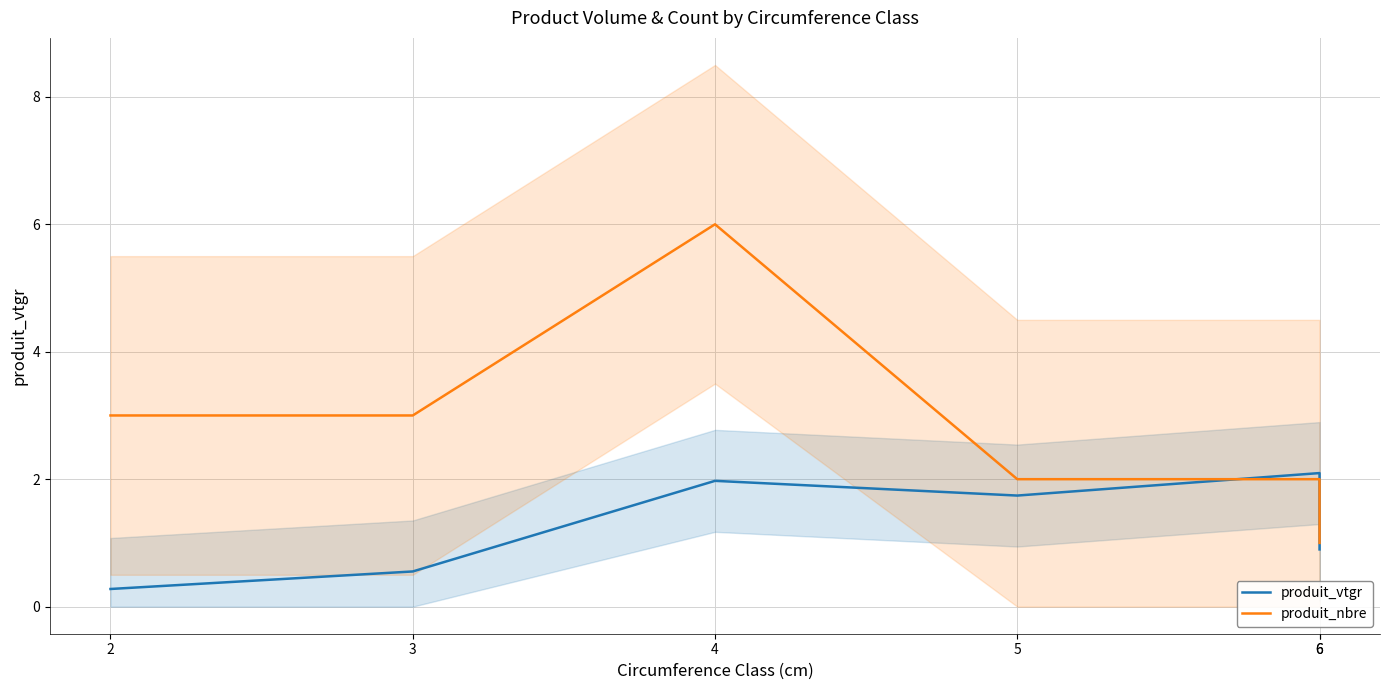

Which has a higher value, 5 or 6?

6